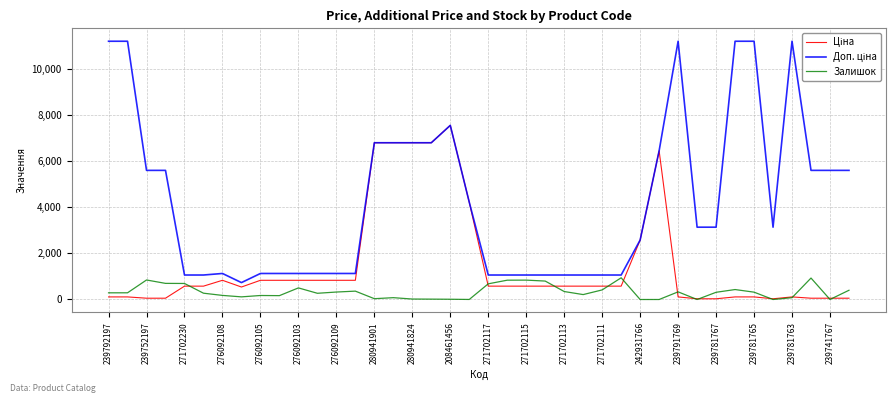

What is the maximum value shown in the chart?

11182.0